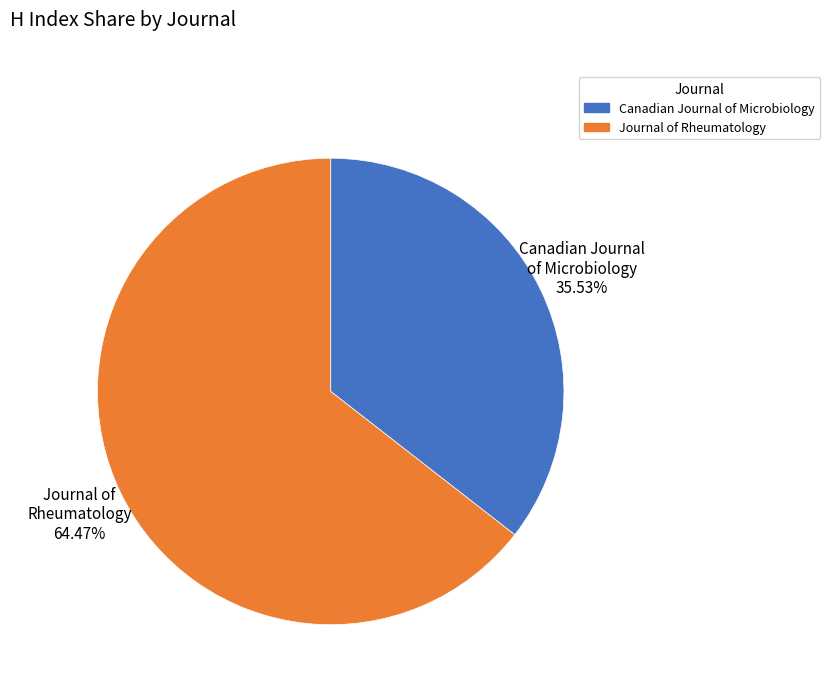

To the nearest percent, what is the average slice percentage?

50%